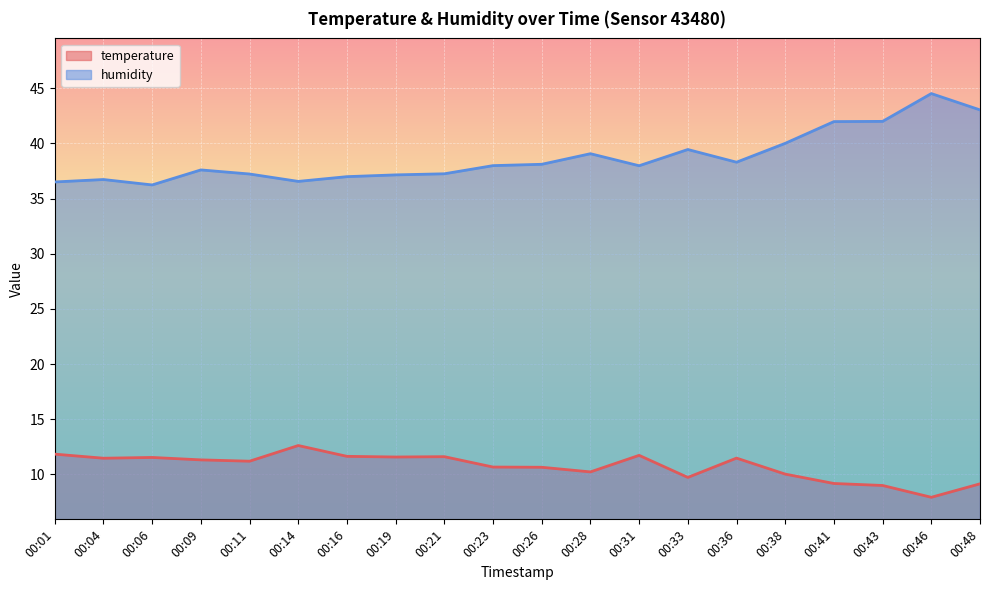

Rank the categories by temperature value from lowest to highest.

00:46, 00:43, 00:48, 00:41, 00:33, 00:38, 00:28, 00:26, 00:23, 00:11, 00:09, 00:04, 00:36, 00:06, 00:19, 00:21, 00:16, 00:31, 00:01, 00:14